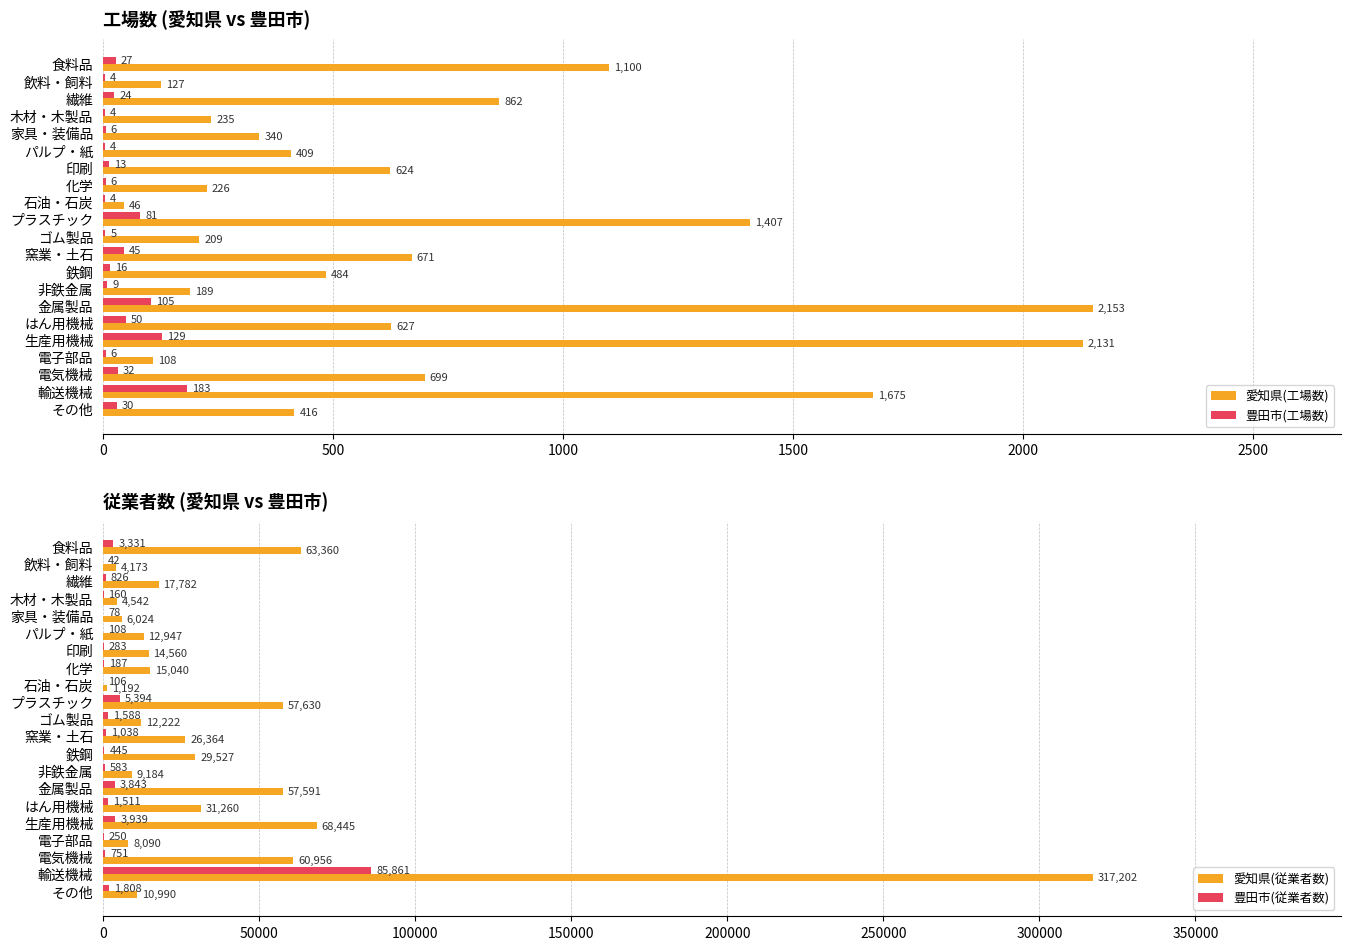

Which series has the largest total across all categories?

愛知県(従業者数)